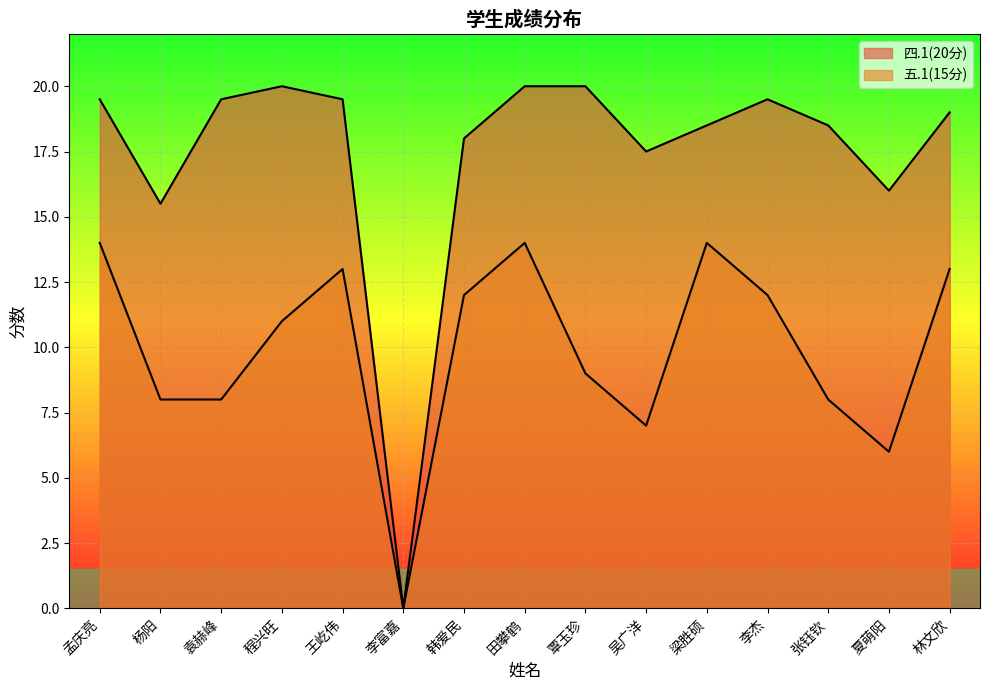

What is the approximate value of 四.1(20分) at 王屹伟?

19.5